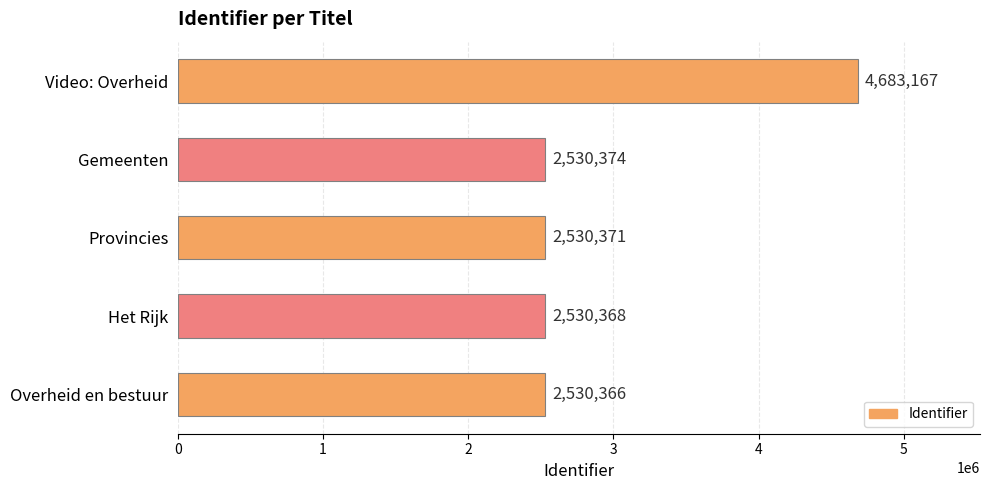

What is the average value?

2960929